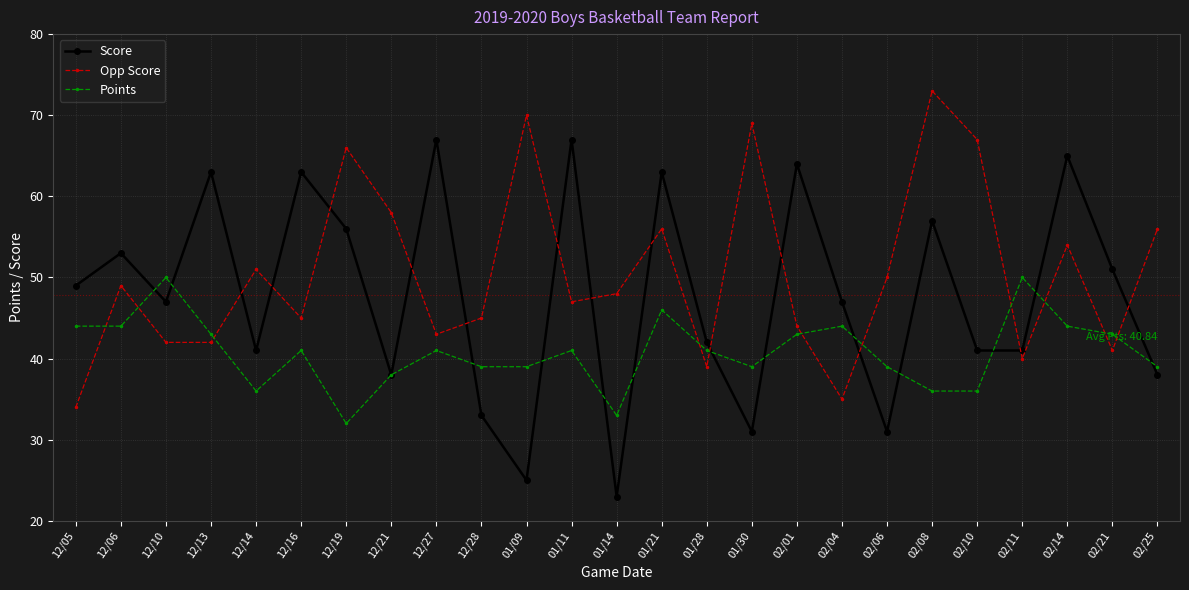

What is the difference between the second highest and minimum values in the Score series?

44